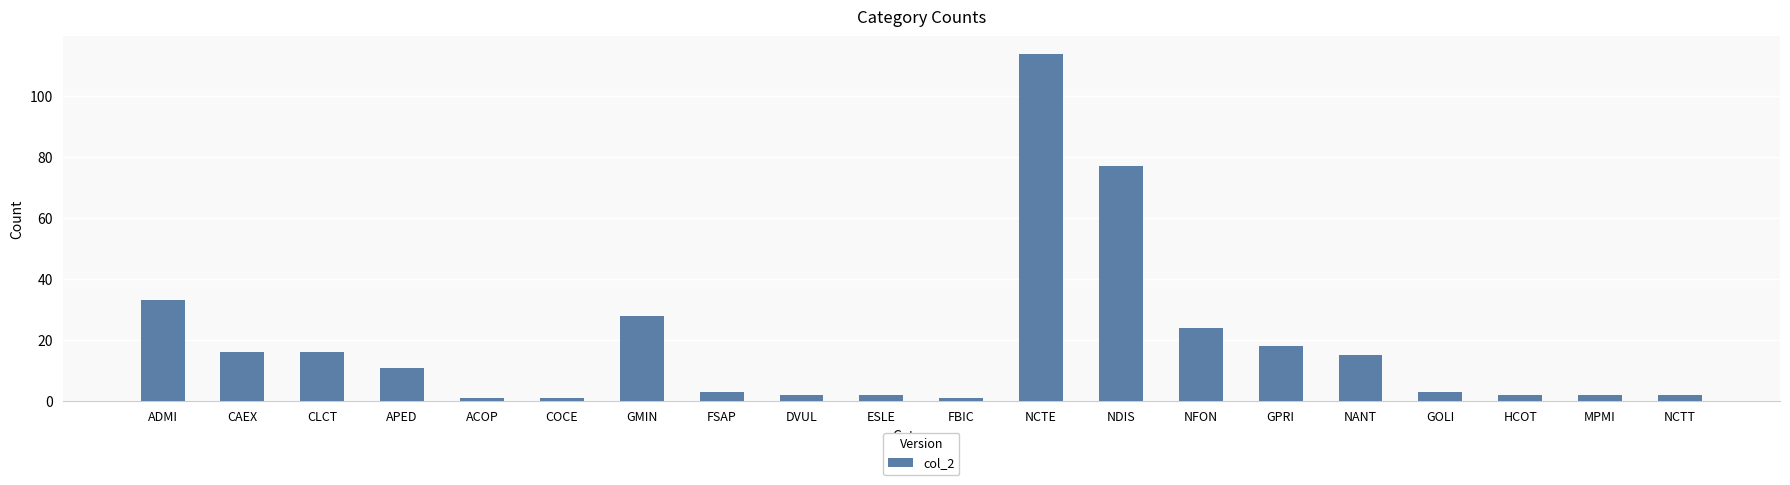

What is the difference between the values at COCE and DVUL?

1